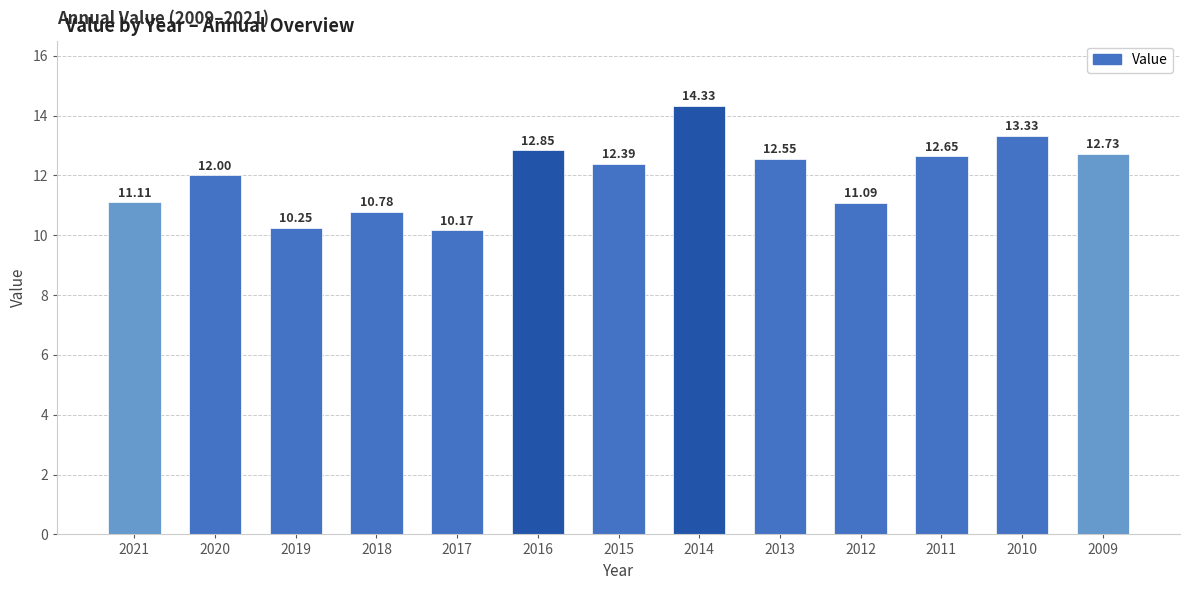

Are the bars grouped side by side (vs. stacked)?

No